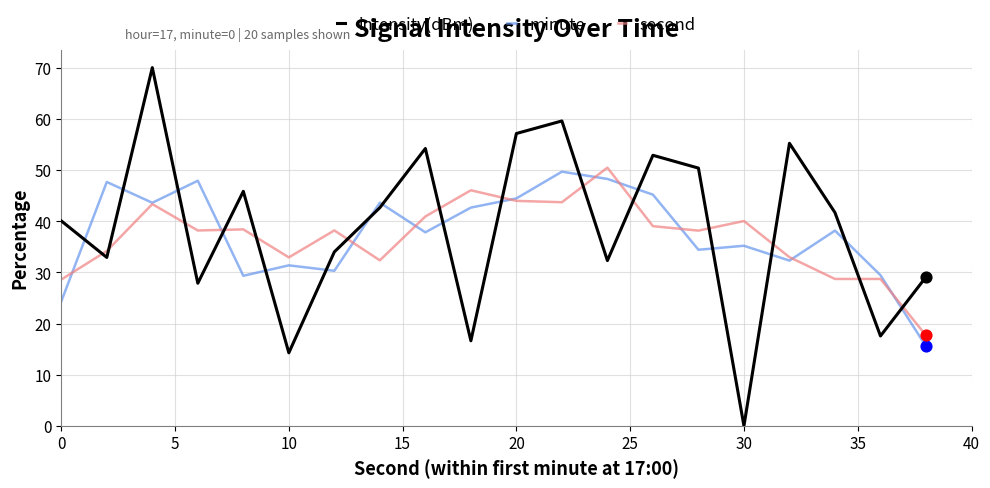

Which series has the widest spread of values?

intensity(dBm)